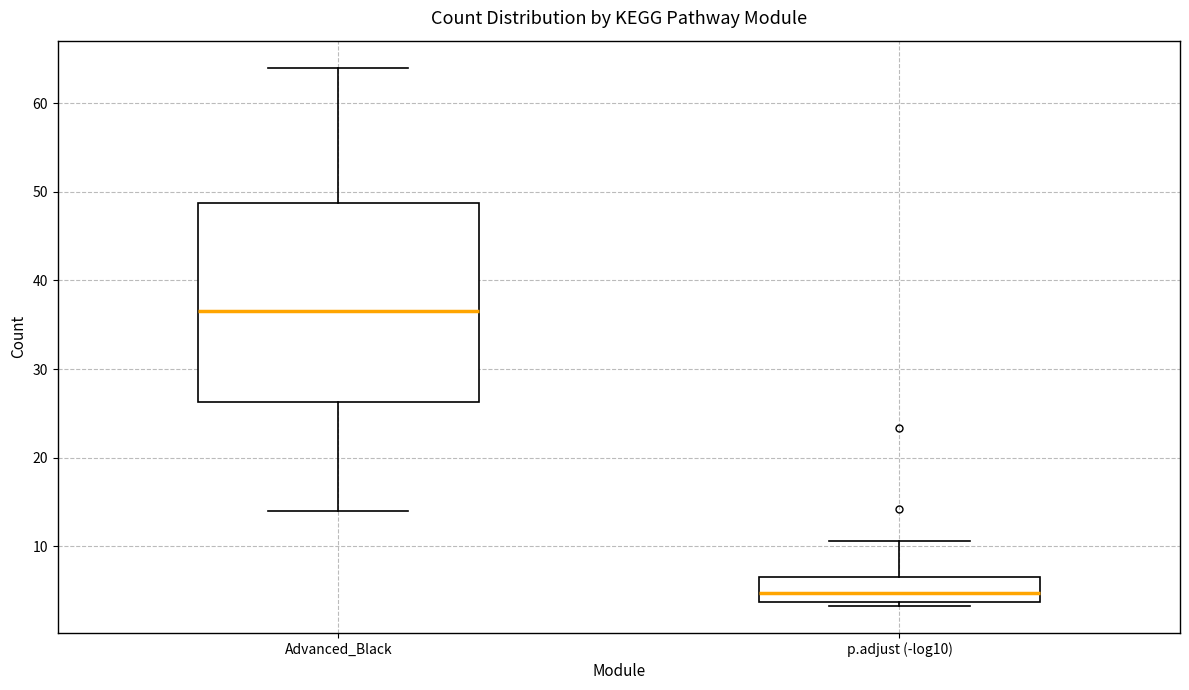

Comparing the boxes themselves (not the whiskers), which one is the tallest?

Advanced_Black